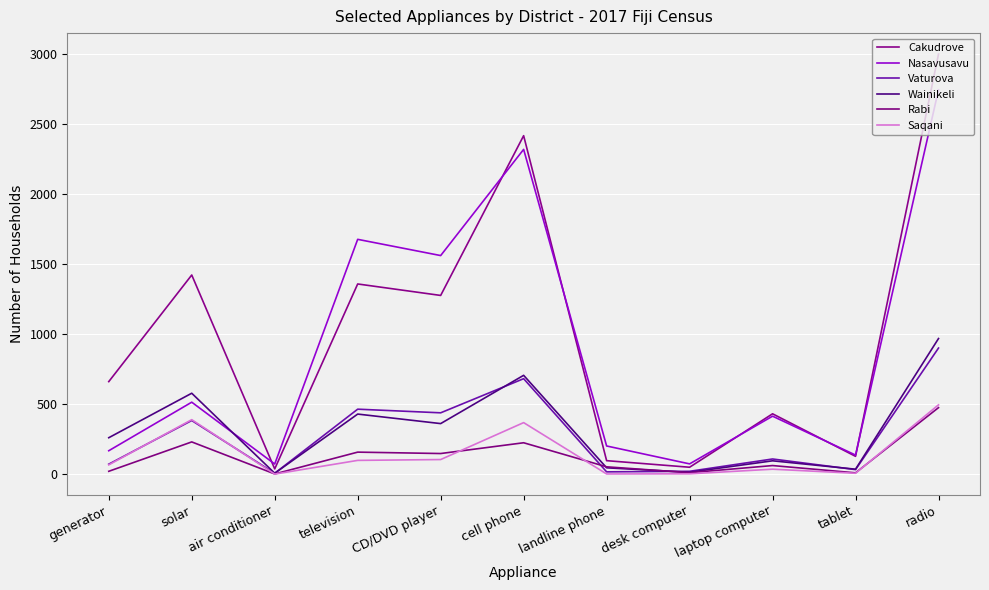

Rank the categories by Vaturova value from lowest to highest.

air conditioner, landline phone, desk computer, tablet, generator, laptop computer, solar, CD/DVD player, television, cell phone, radio